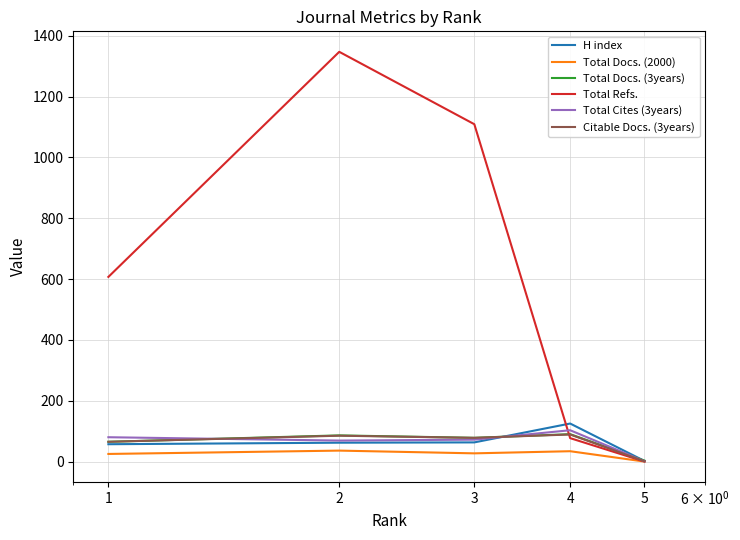

Which series has the largest total across all categories?

Total Refs.